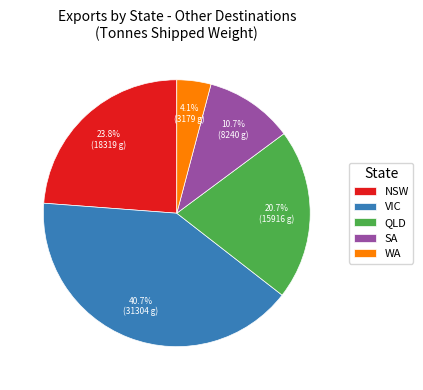

Is there any slice that represents more than half of the pie?

No